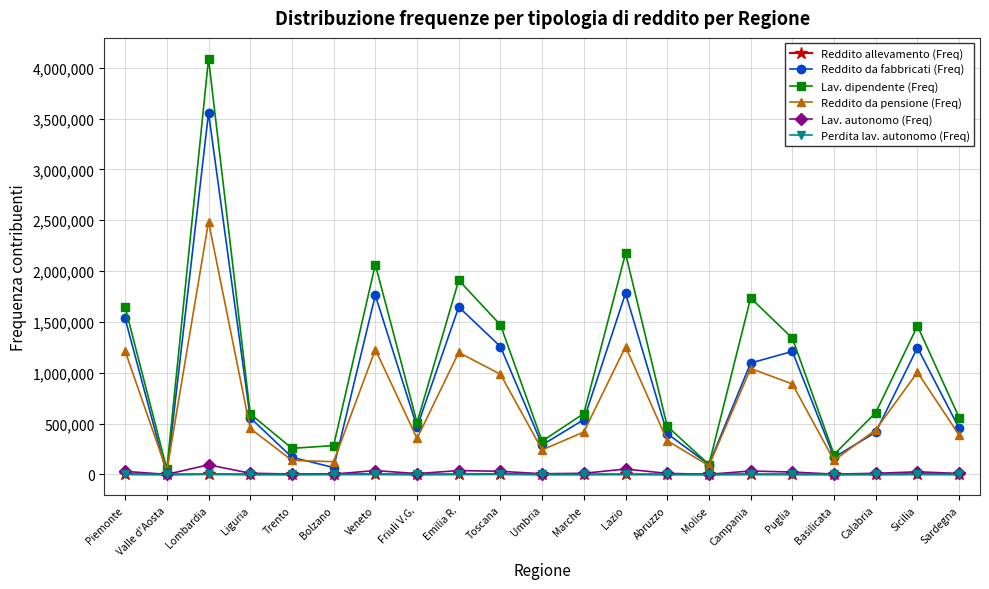

Is it true that Lav. dipendente (Freq) equals 461645 at Bolzano?

False